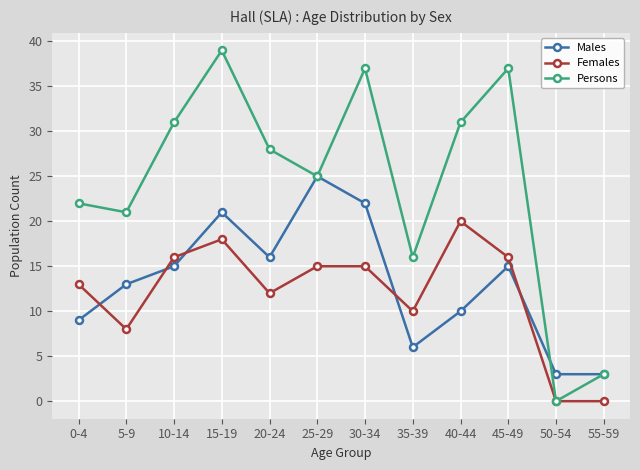

What is the spread (max minus min) of values at 15-19?

21